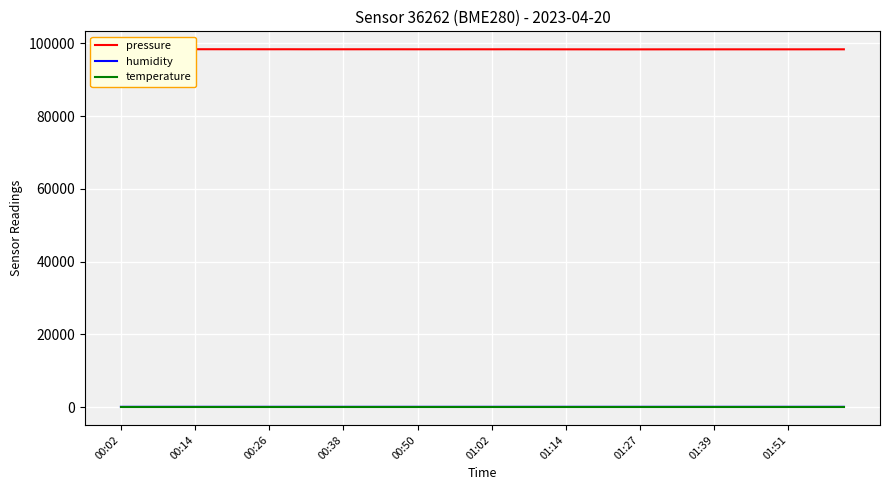

The humidity series shows 122.9 at 01:14. True or false?

False